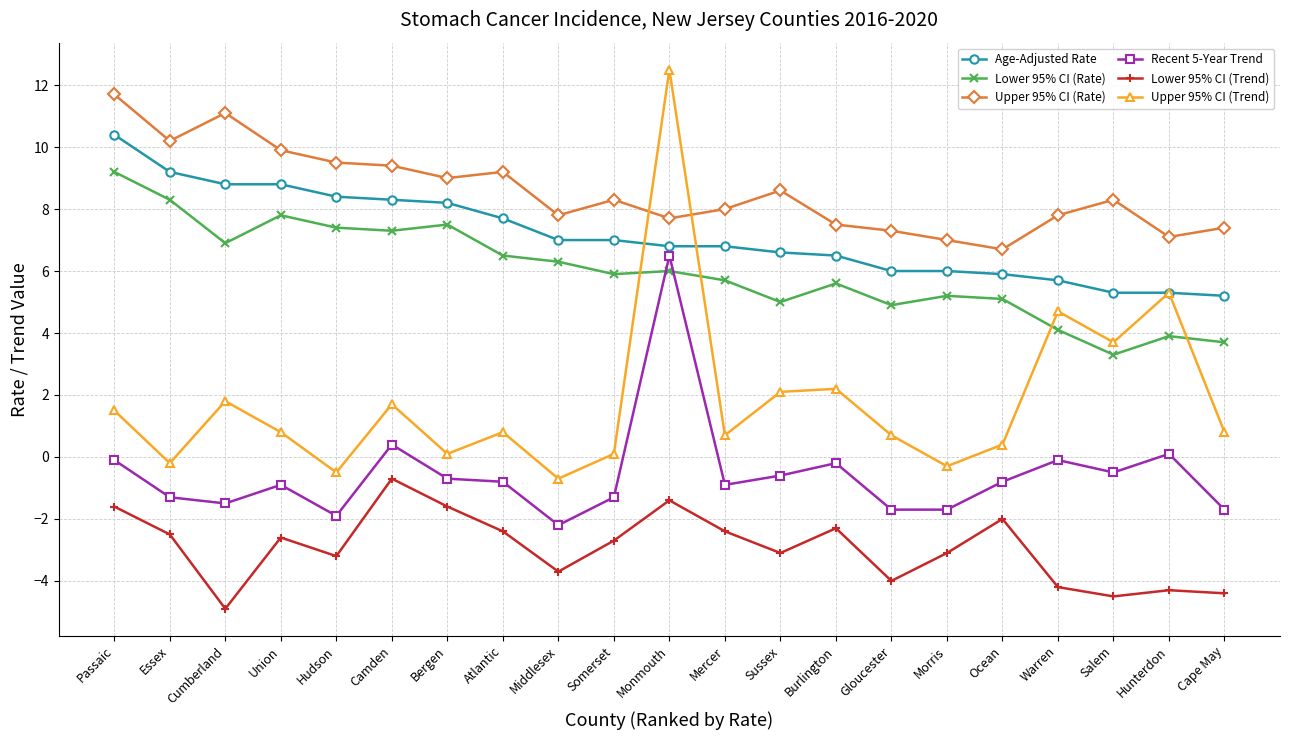

What value does the Upper 95% CI (Rate) series have at Somerset?

8.3